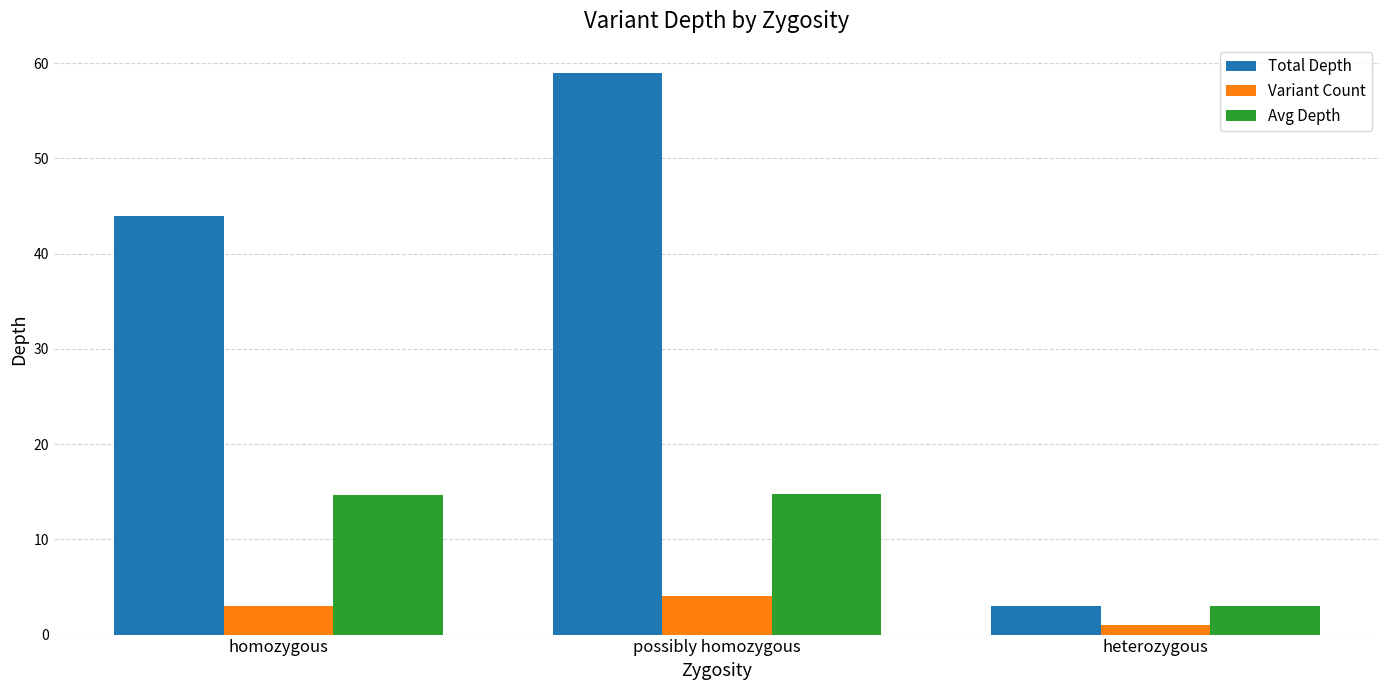

Is the value of Variant Count at homozygous greater than the value of Total Depth at homozygous?

No